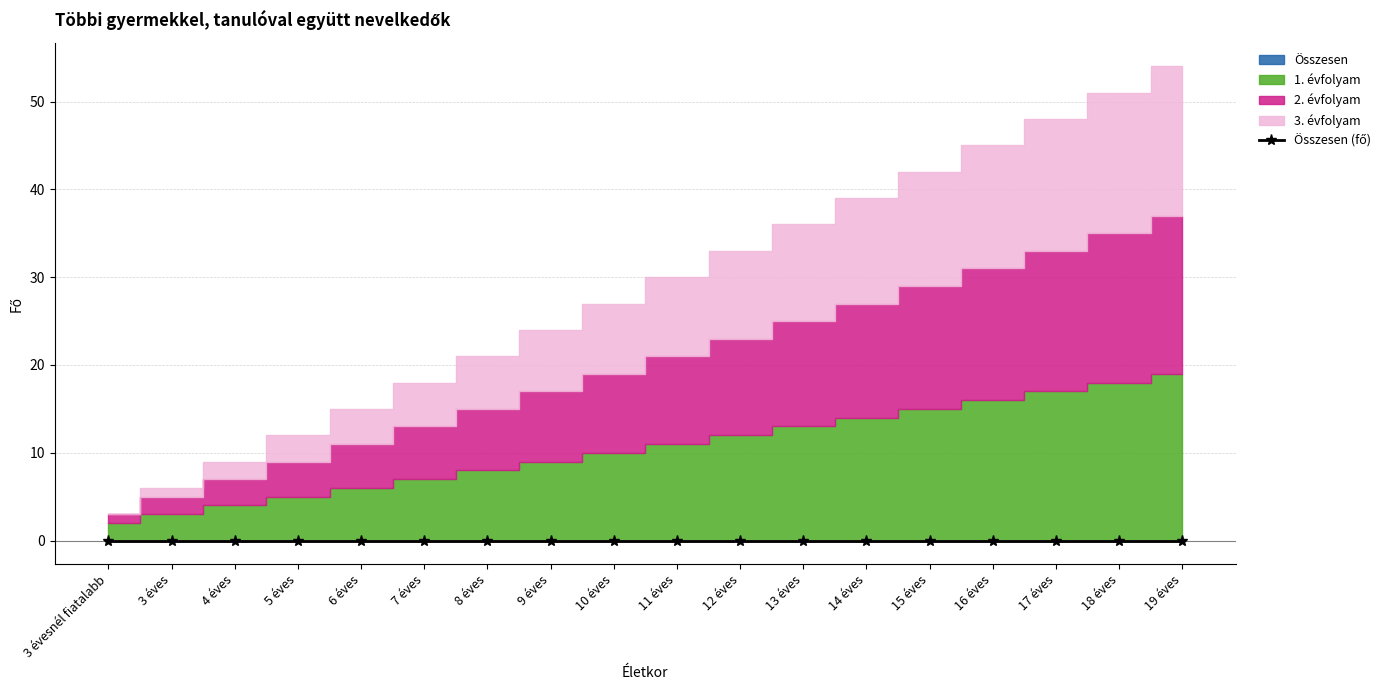

True or false: Összesen has more than 0 interior local peaks.

False